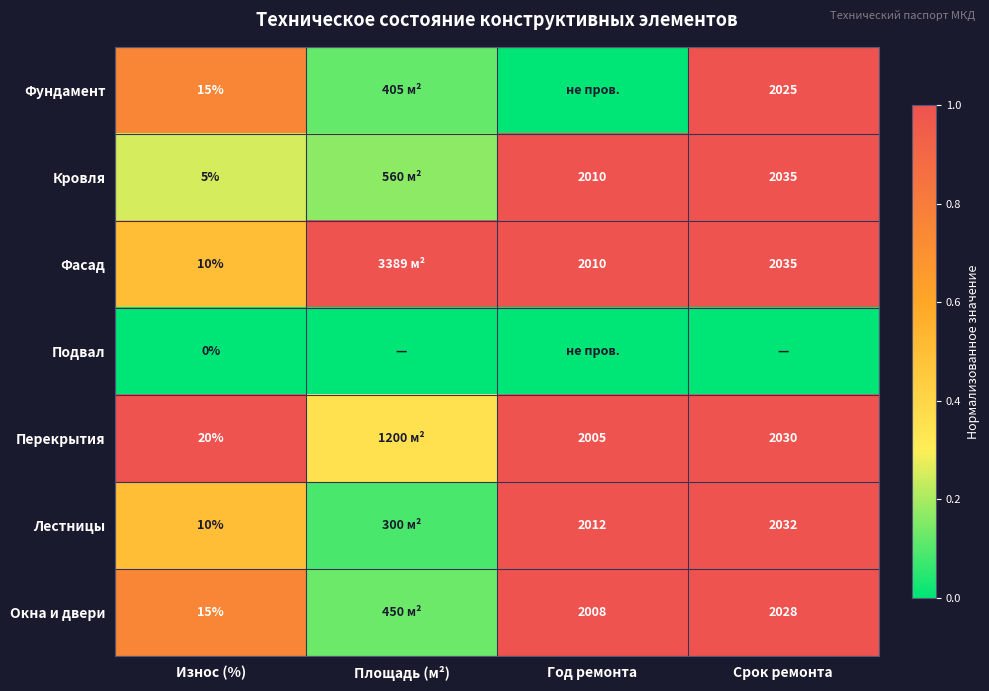

Is the value of Фасад at Износ (%) greater than the value of Кровля at Износ (%)?

Yes